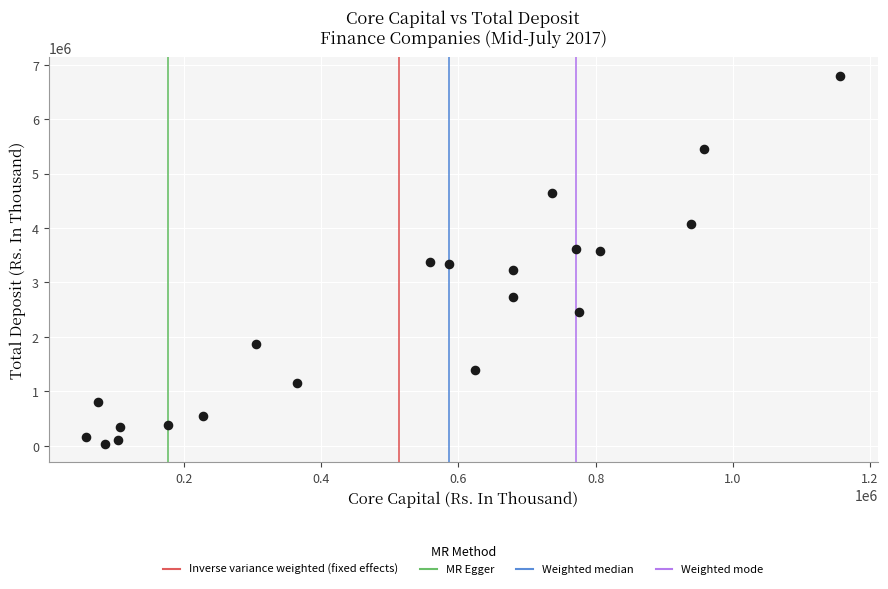

What is the range of Y values (max minus min)?

6761473.8